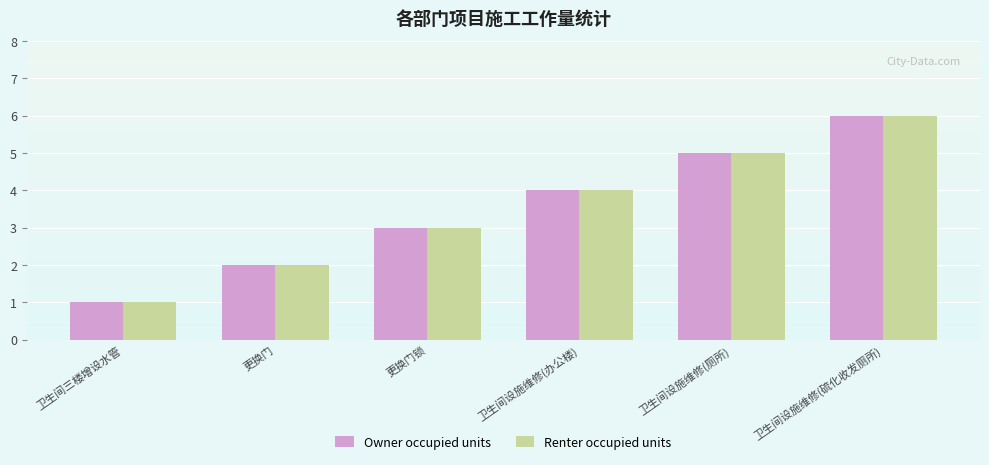

At which label is Owner occupied units closest to 3?

更换门锁